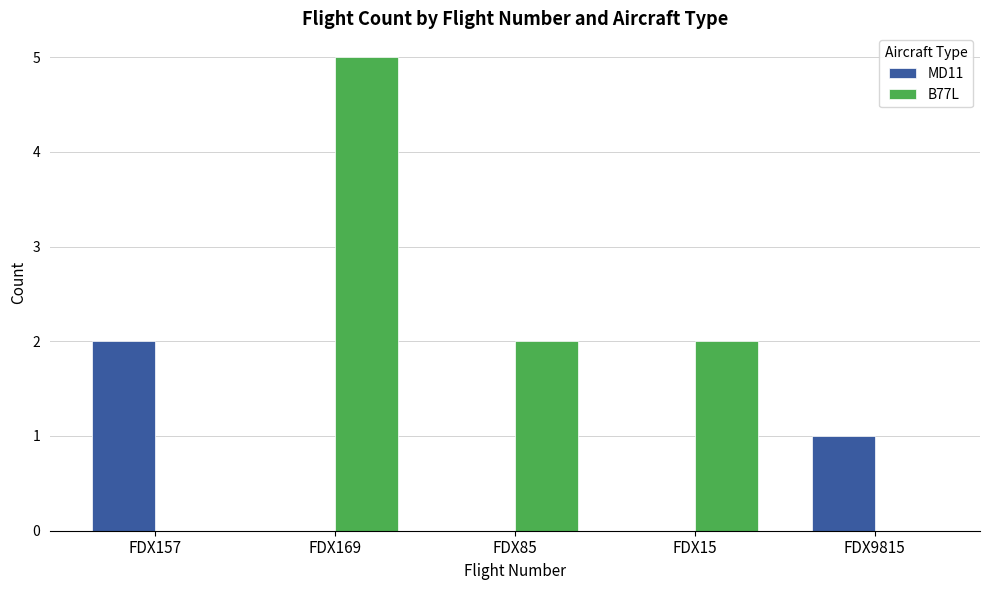

Reading left to right, transcribe all the data shown in this chart.

MD11: FDX157=2	FDX169=0	FDX85=0	FDX15=0	FDX9815=1
B77L: FDX157=0	FDX169=5	FDX85=2	FDX15=2	FDX9815=0